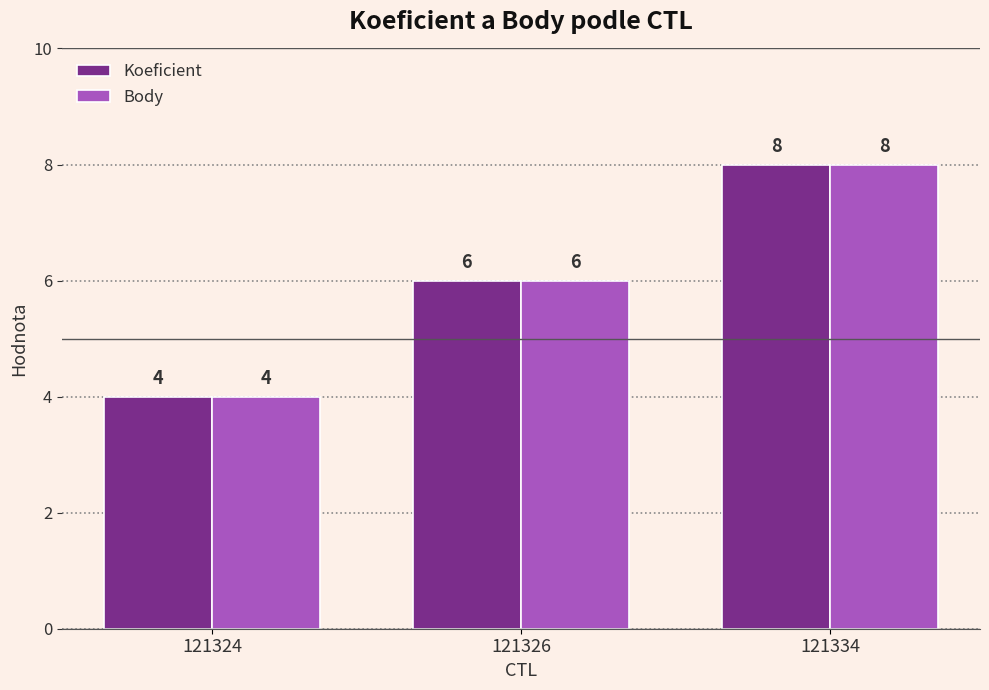

Count the number of categories in the chart.

3